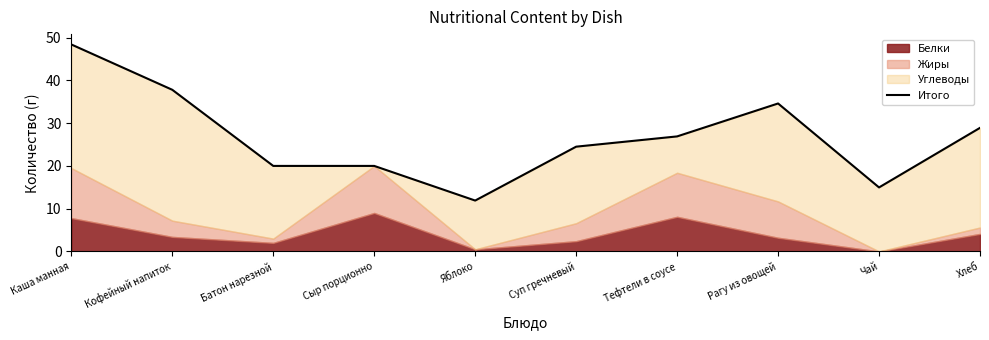

Which label corresponds to the smallest value in the chart?

Яблоко